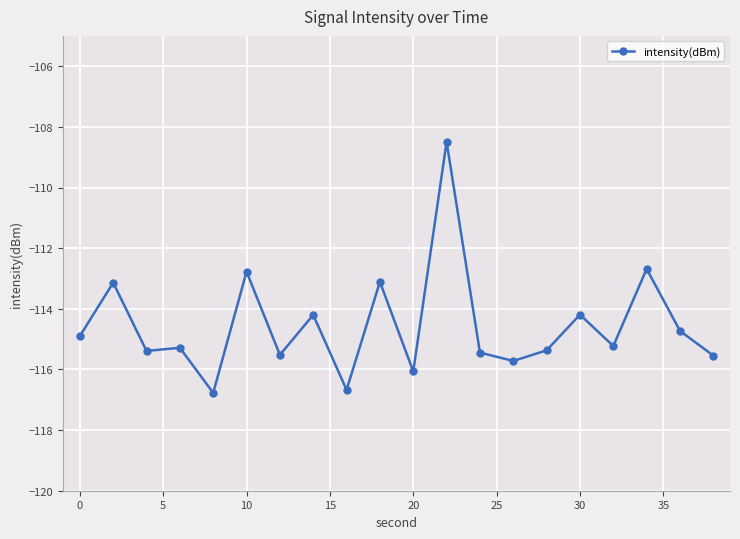

What is the sum of all values?

-2291.2